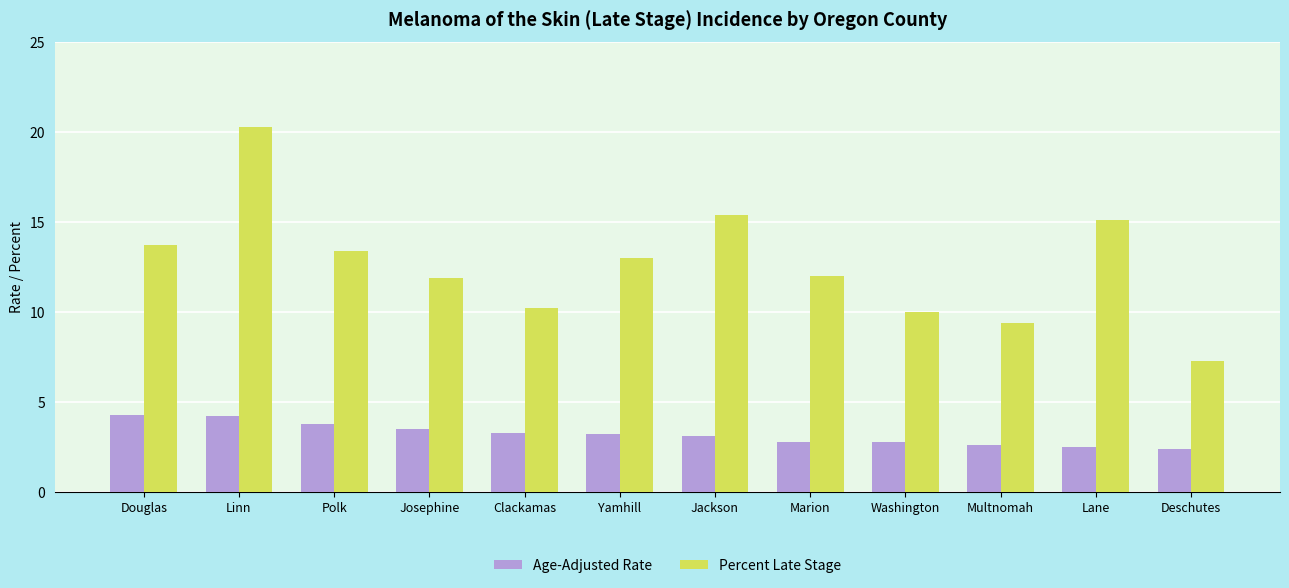

What is the difference between the highest and lowest values at Yamhill?

9.8